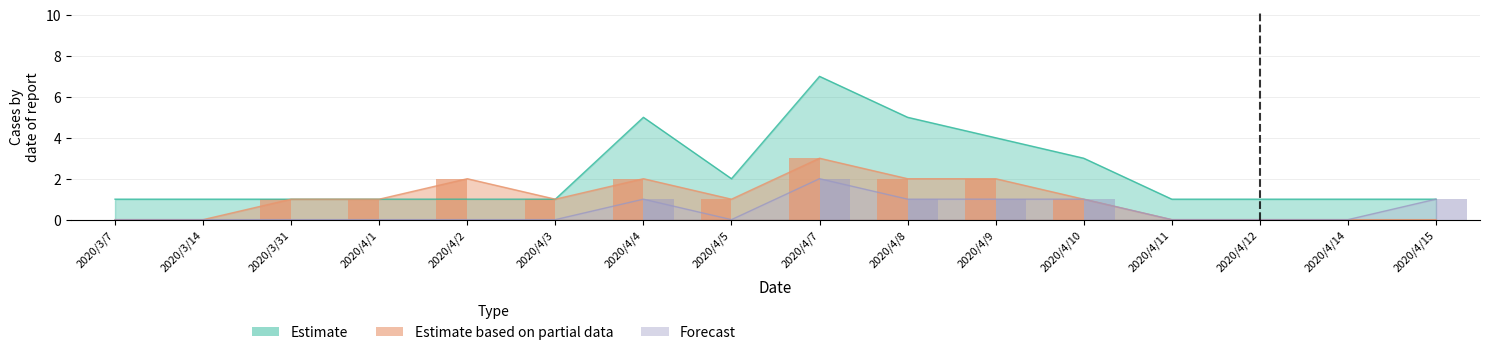

What is the label of the 3rd bar from the right?

2020/4/12